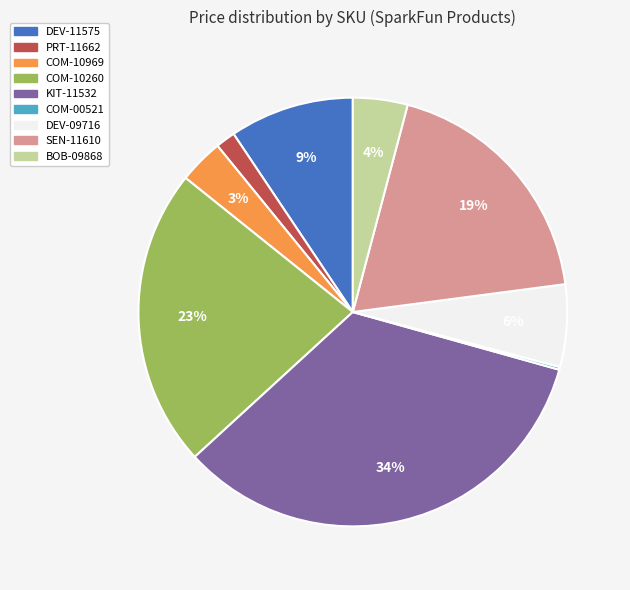

Which slice is the largest?

KIT-11532